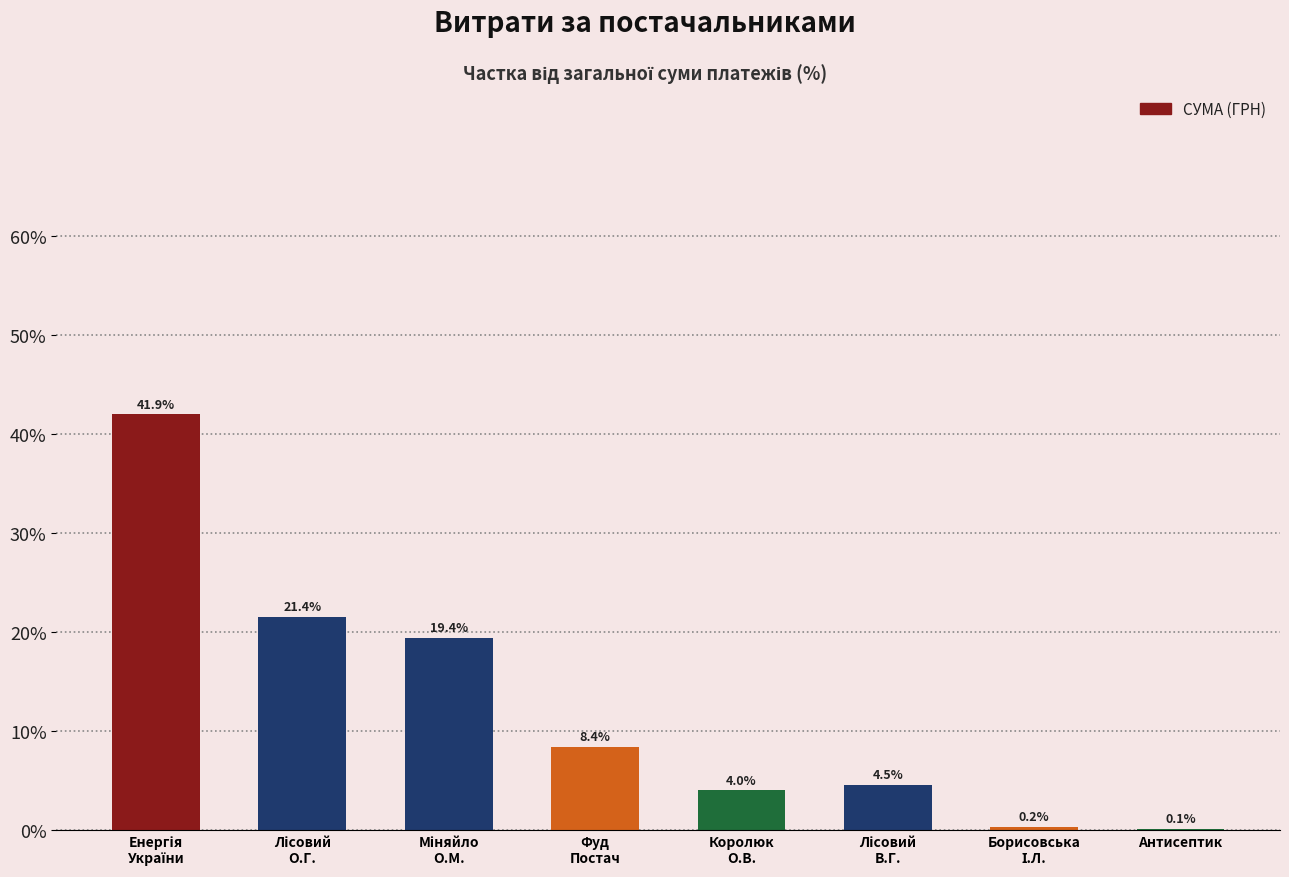

What is the maximum value shown in the chart?

41.9